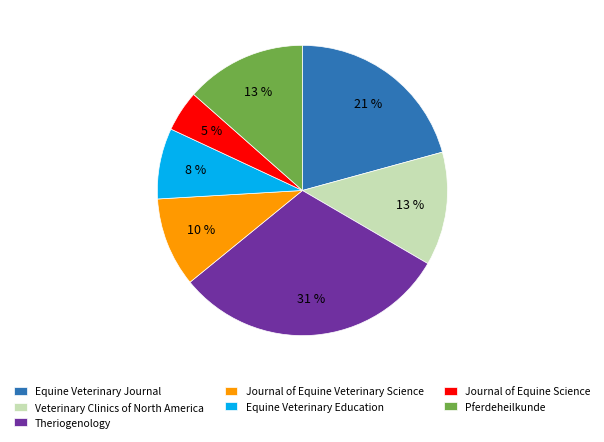

Is Veterinary Clinics of North America the majority of the pie?

No